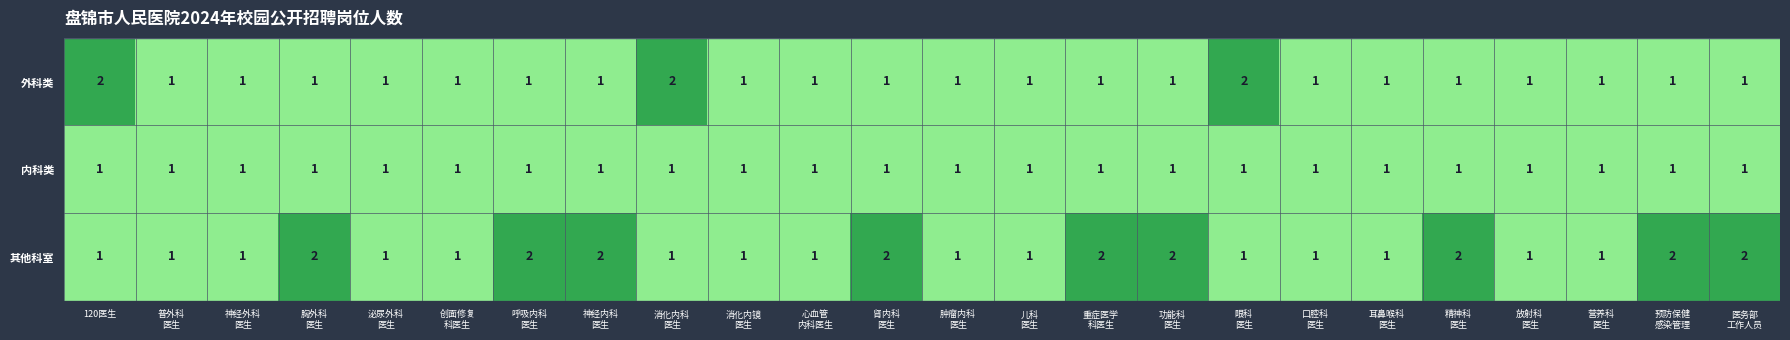

What is the sum of all 外科类 values?

27